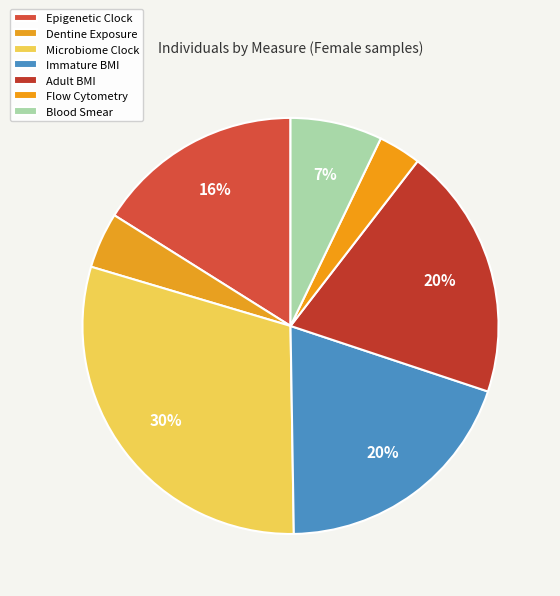

How many slices are in this pie chart?

7